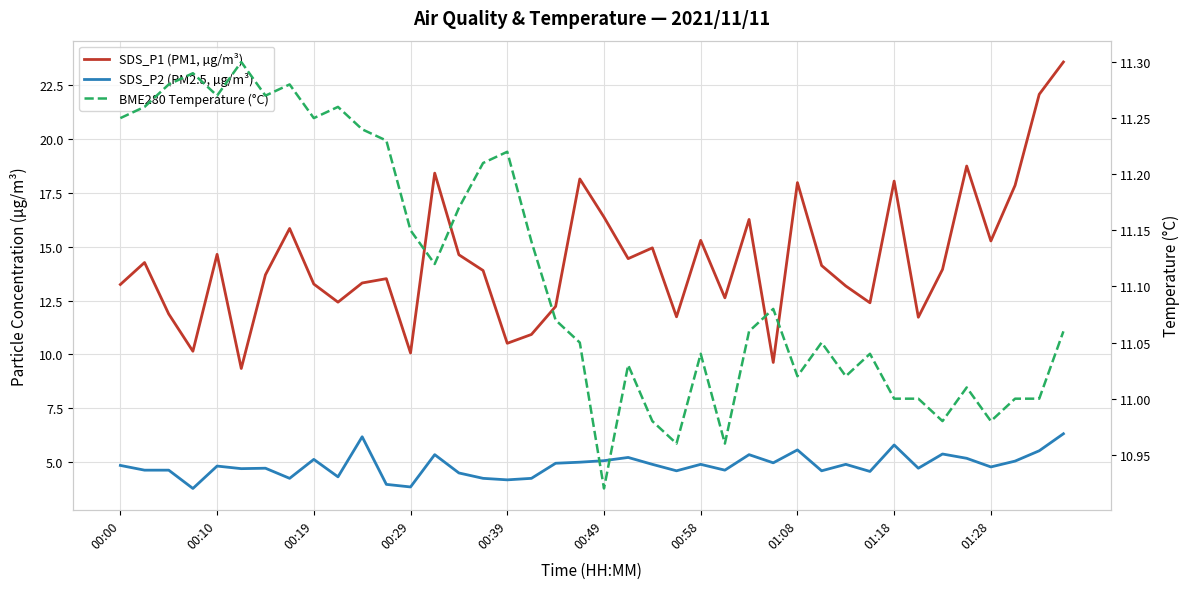

What is the difference between the maximum and second lowest values in the SDS_P2 (PM2.5, µg/m³) series?

2.5